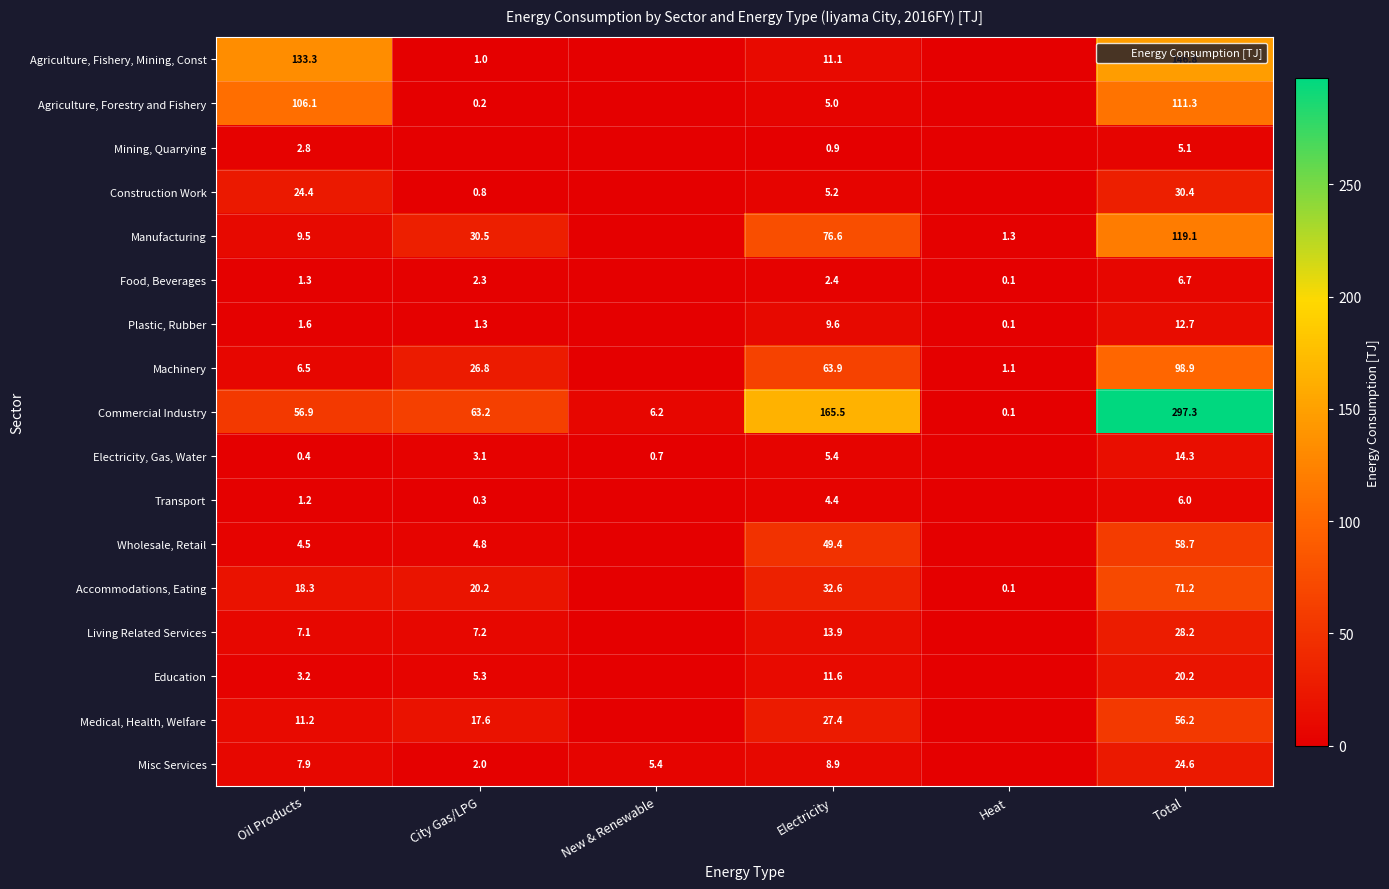

The value of Electricity, Gas, Water at City Gas/LPG is 1.4. True or false?

False